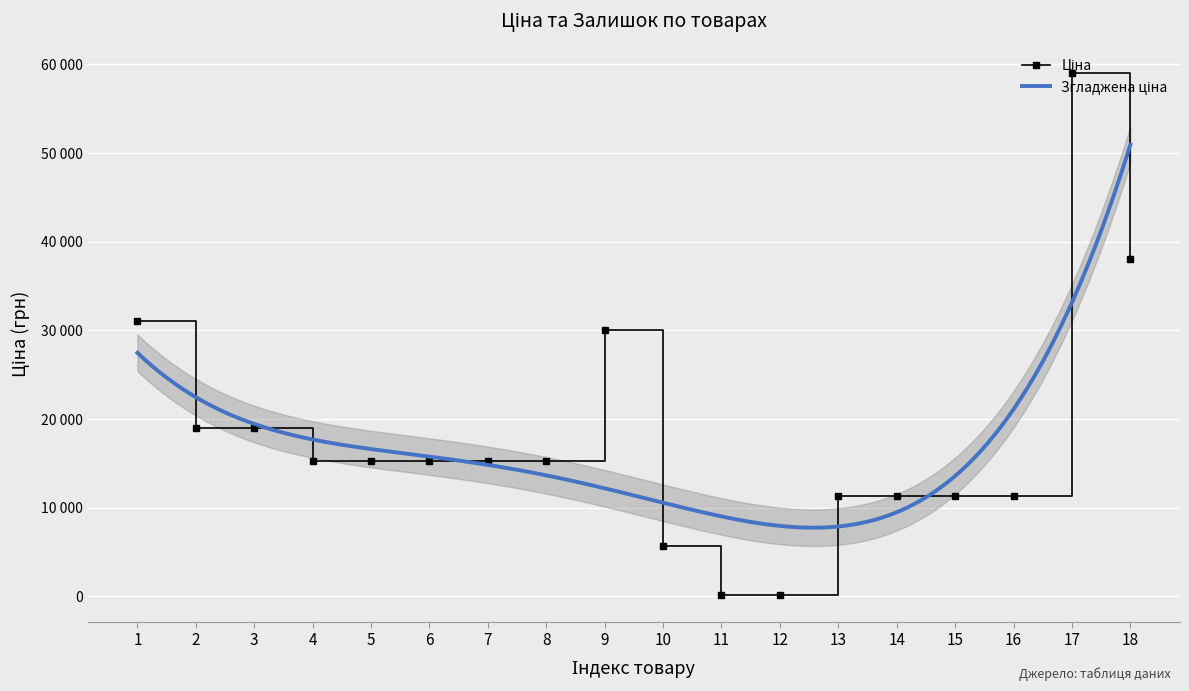

Reading left to right, transcribe all the data shown in this chart.

31058.4	19005.7	19005.7	15288.0	15288.0	15288.0	15288.0	15288.0	30077.8	5736.9	115.4	115.4	11312.5	11312.5	11312.5	11312.5	59075.7	38011.3